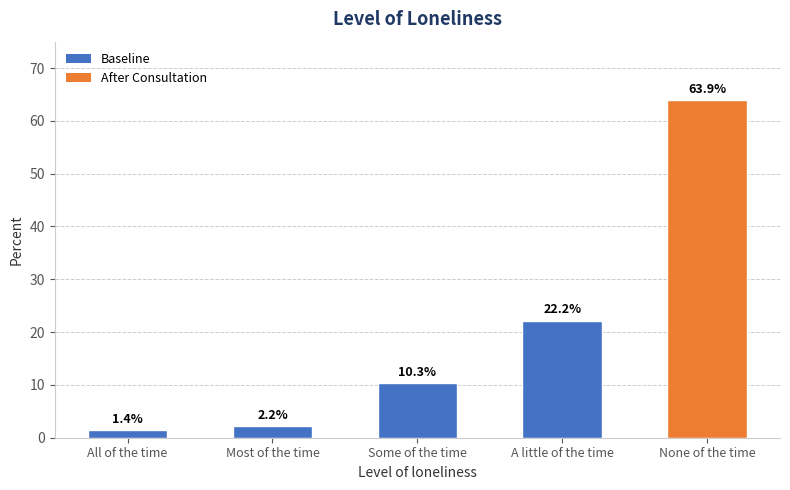

What is the label of the 3rd bar from the right?

Some of the time